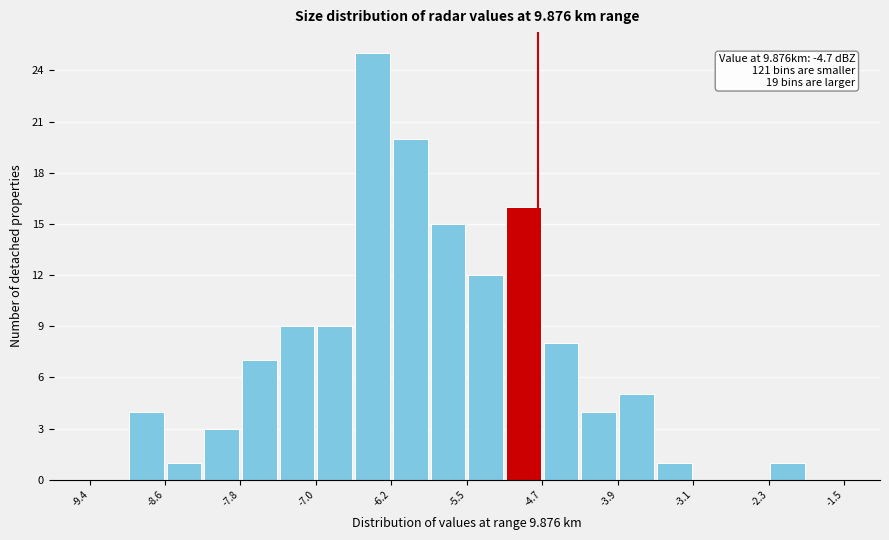

Read against the x-axis, roughly where is the centre of the tallest bar?

-6.4